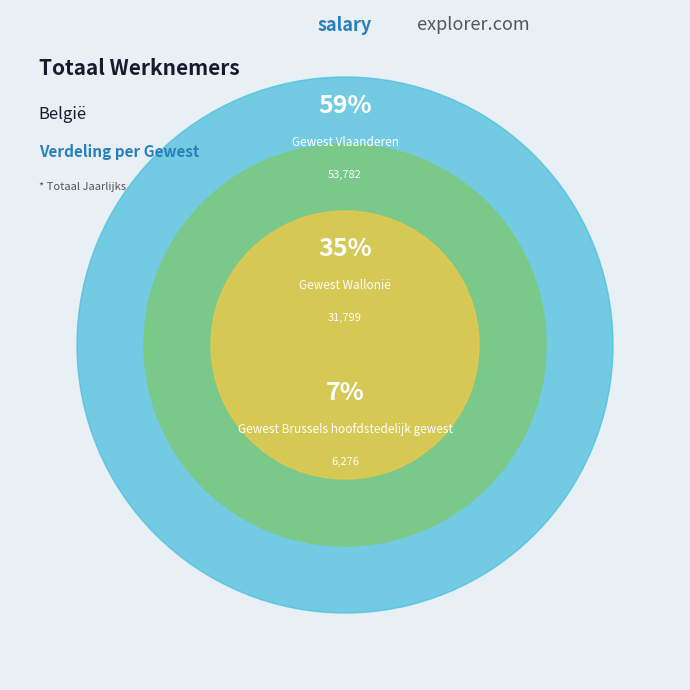

What portion of the pie excludes Gewest Brussels hoofdstedelijk gewest?

93.2%